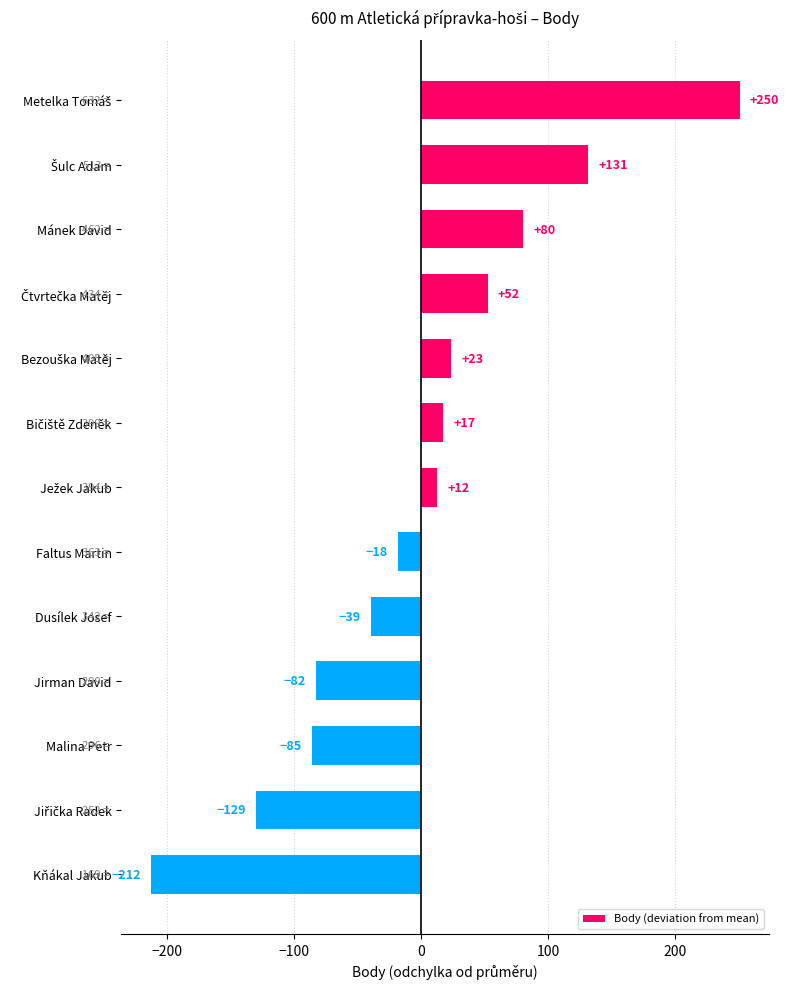

Does the chart contain any negative values?

Yes